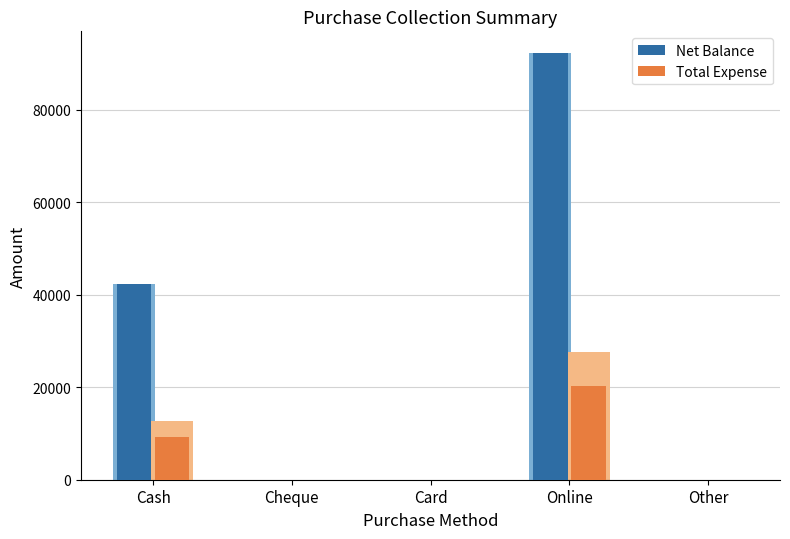

The Net Balance series shows 42400 at Cash. True or false?

True